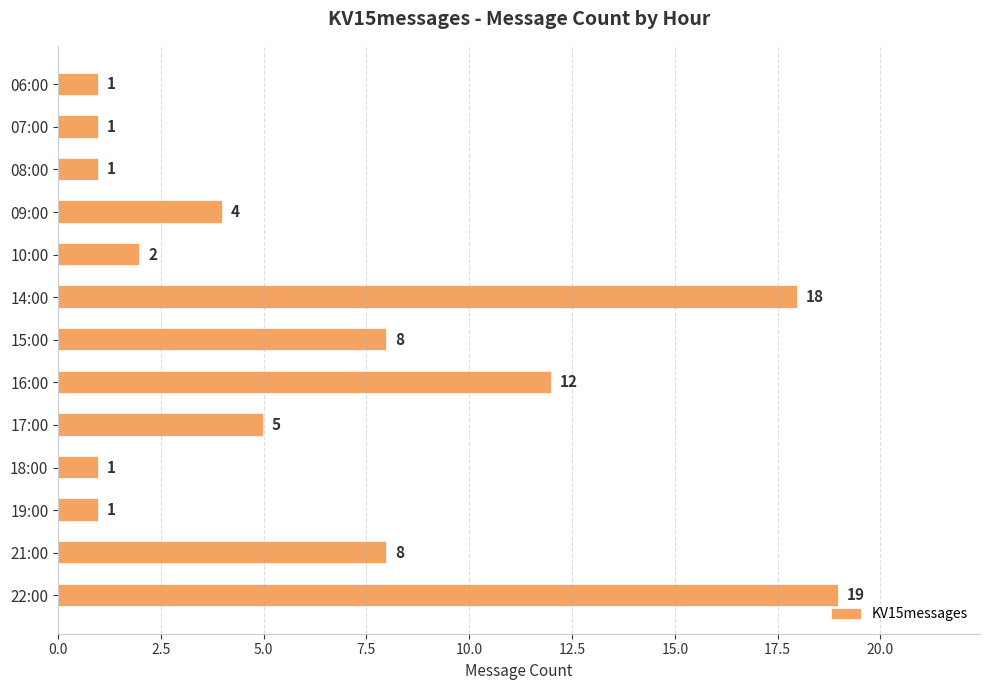

The chart shows a value of 5 at 17:00. True or false?

True